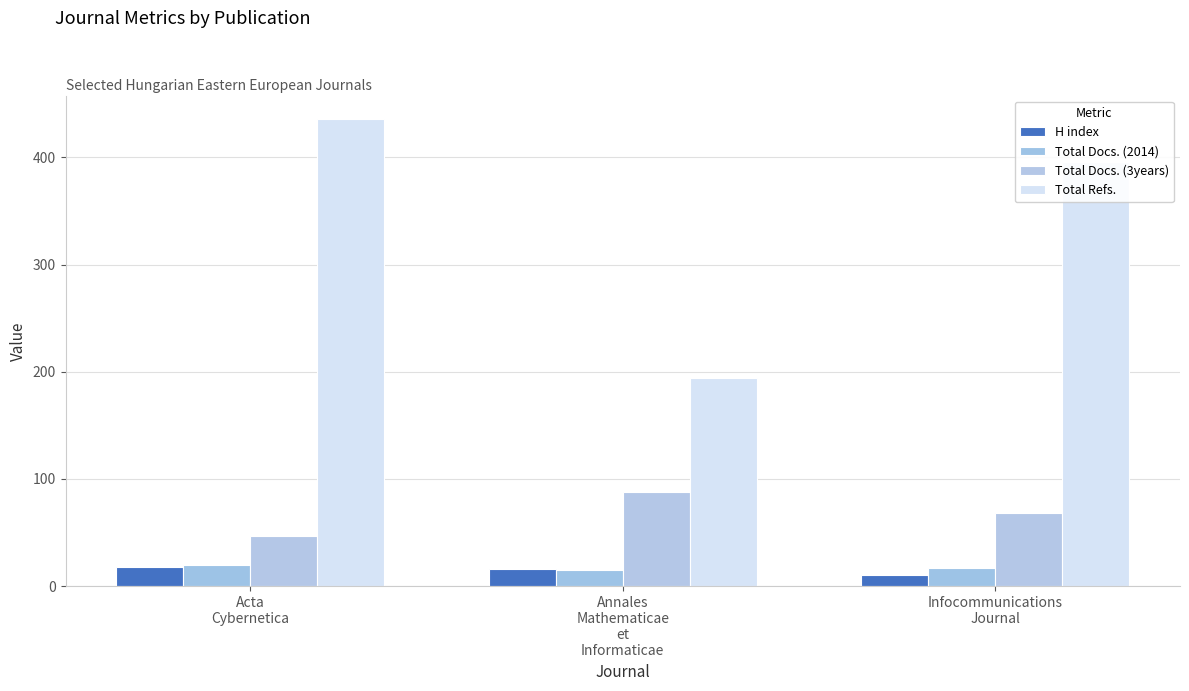

What is the difference between the Total Docs. (3years) values at Annales
Mathematicae
et
Informaticae and Acta
Cybernetica?

41